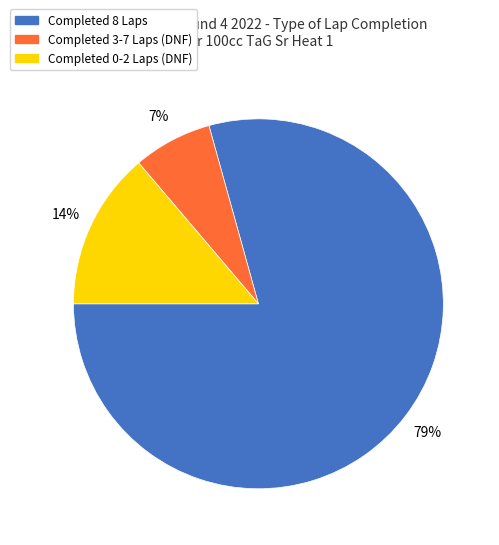

Does any single category account for the majority?

Yes